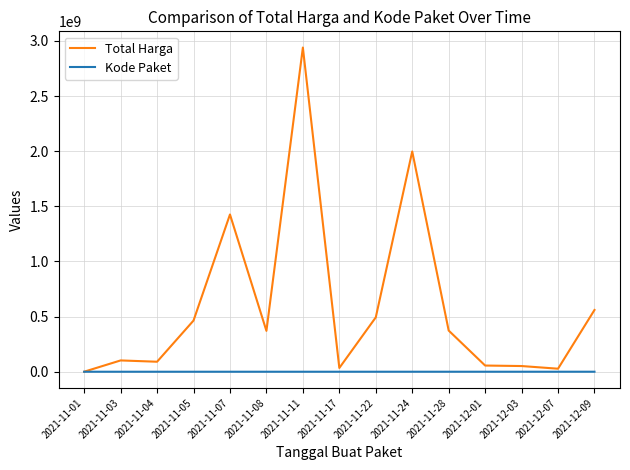

List the series in order of their overall mean, highest first.

Total Harga, Kode Paket